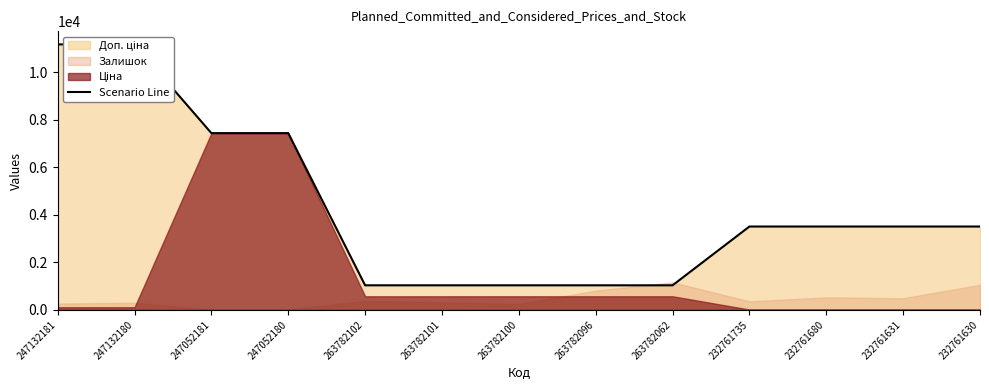

What is the difference between the maximum and minimum values?

10133.9